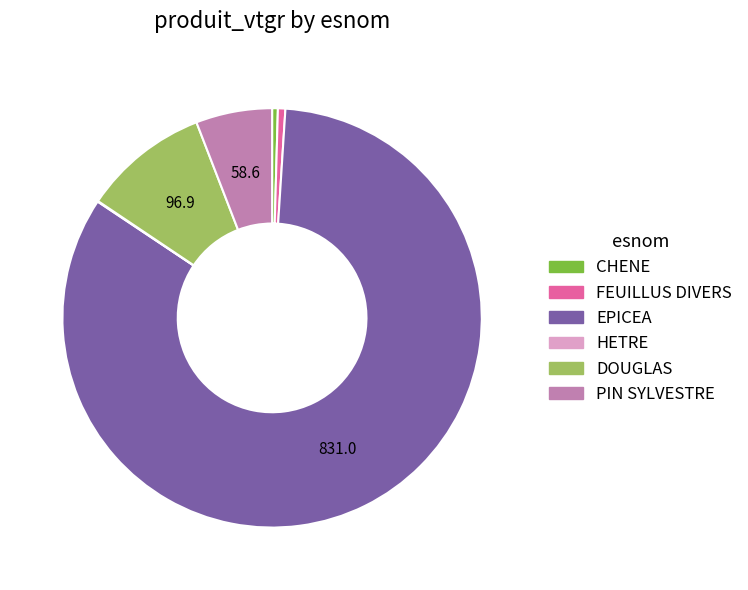

Which slice is the largest?

EPICEA